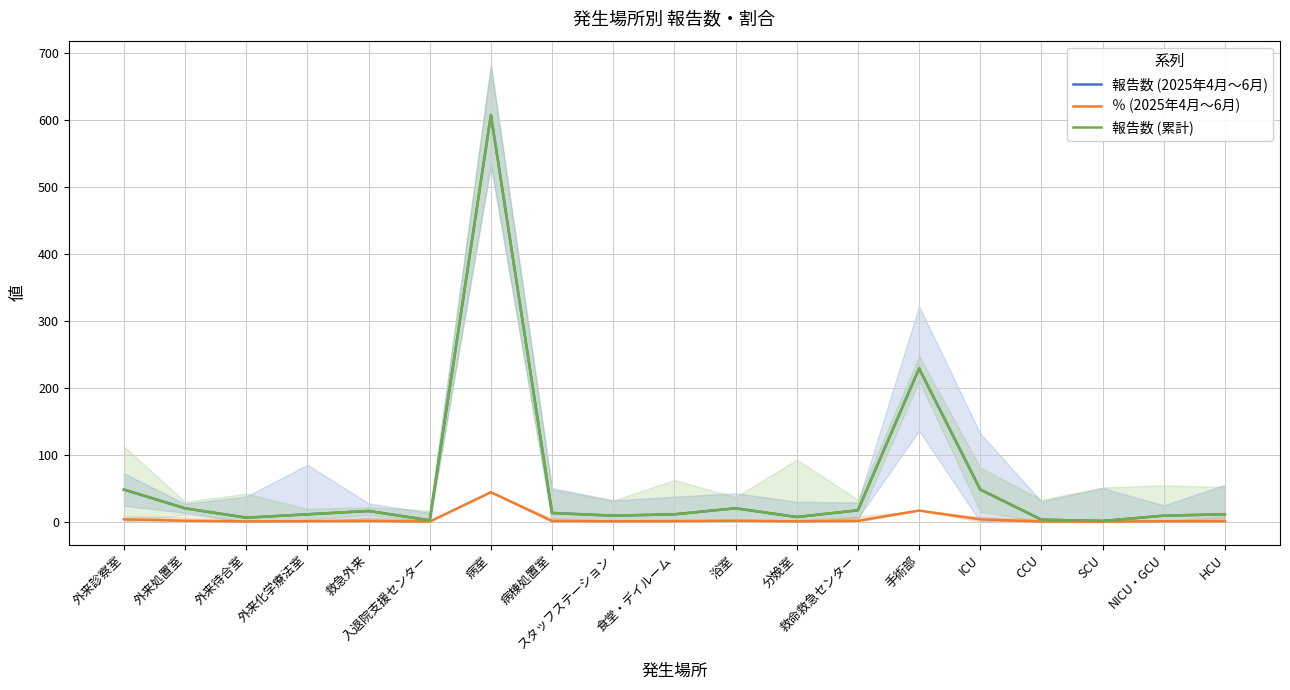

Is it true that ％ (2025年4月～6月) equals 1.2 at 救急外来?

True